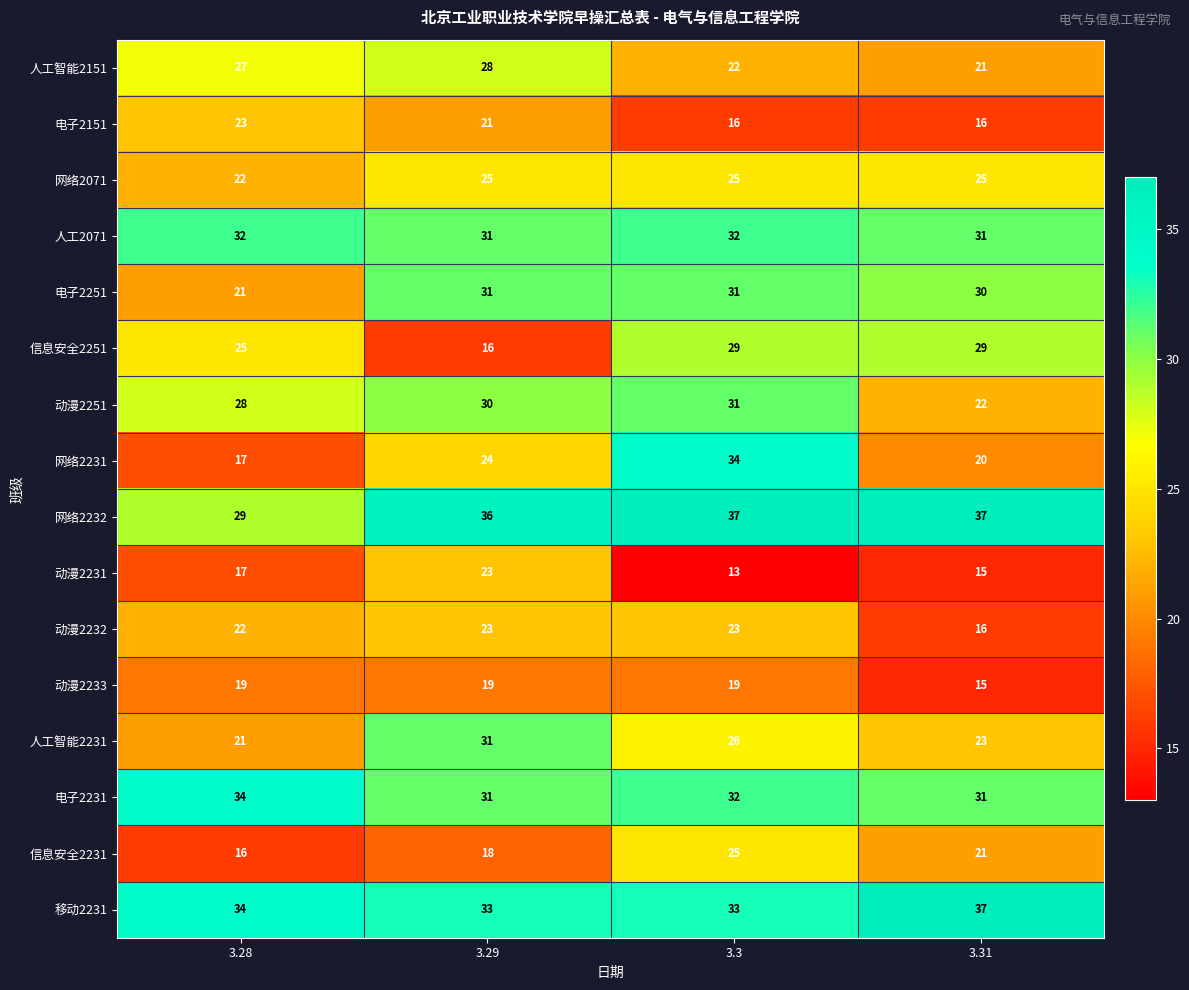

Which series has the largest total across all categories?

网络2232